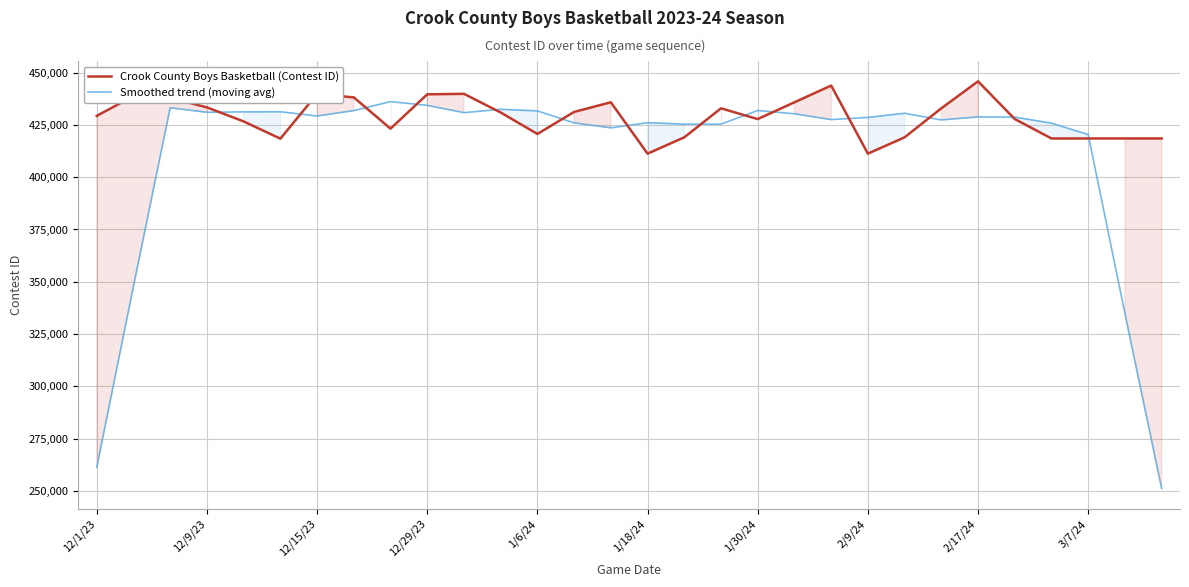

Rank the series by their average value, from lowest to highest.

Smoothed trend (moving avg), Crook County Boys Basketball (Contest ID)